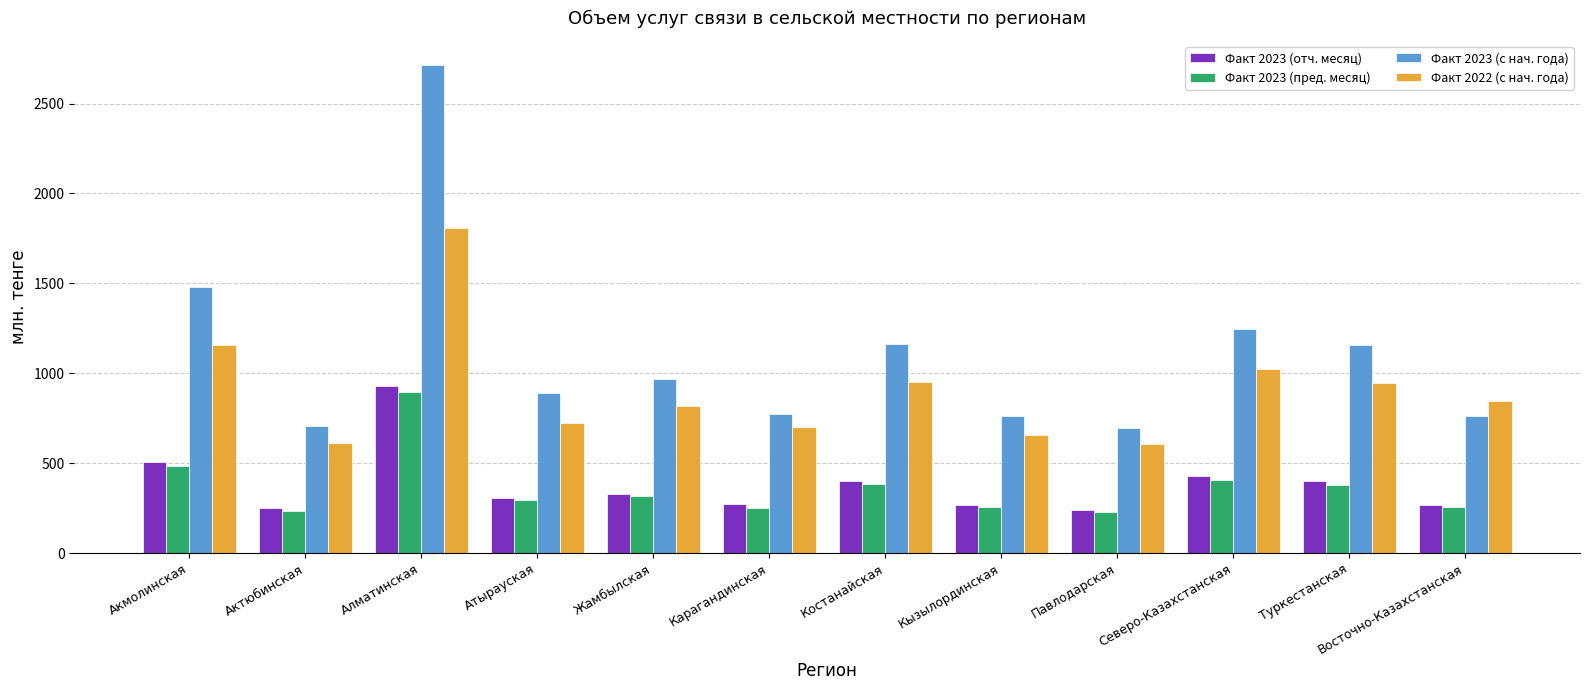

True or false: Факт 2023 (пред. месяц) has a value of 236.9 at Актюбинская.

True